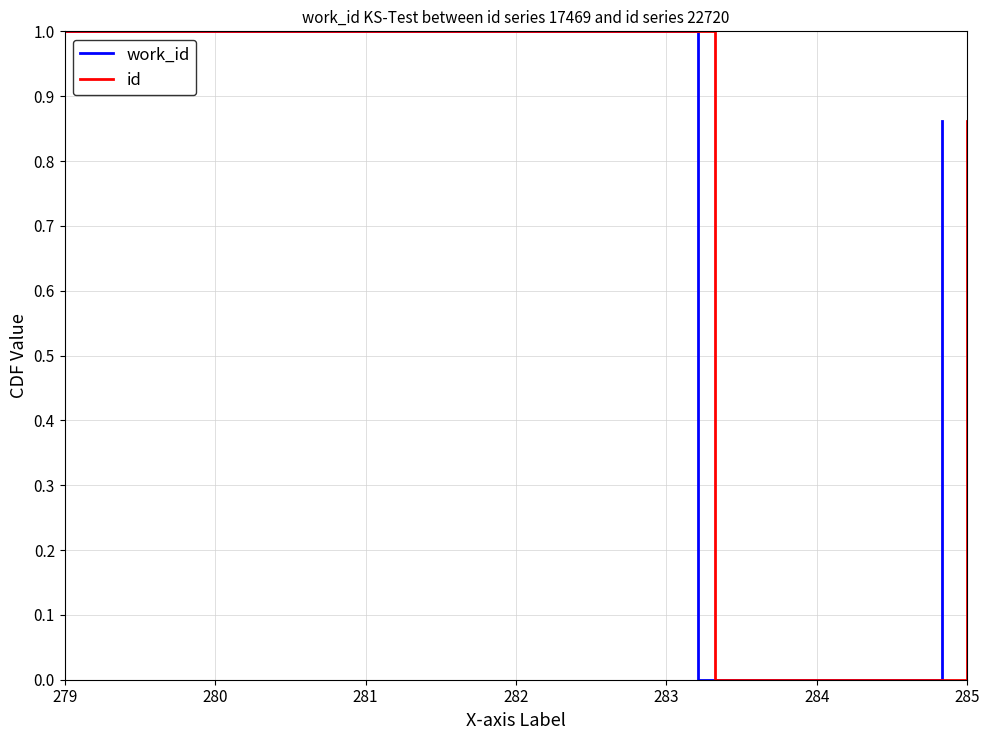

How many values in the work_id series exceed 0?

2